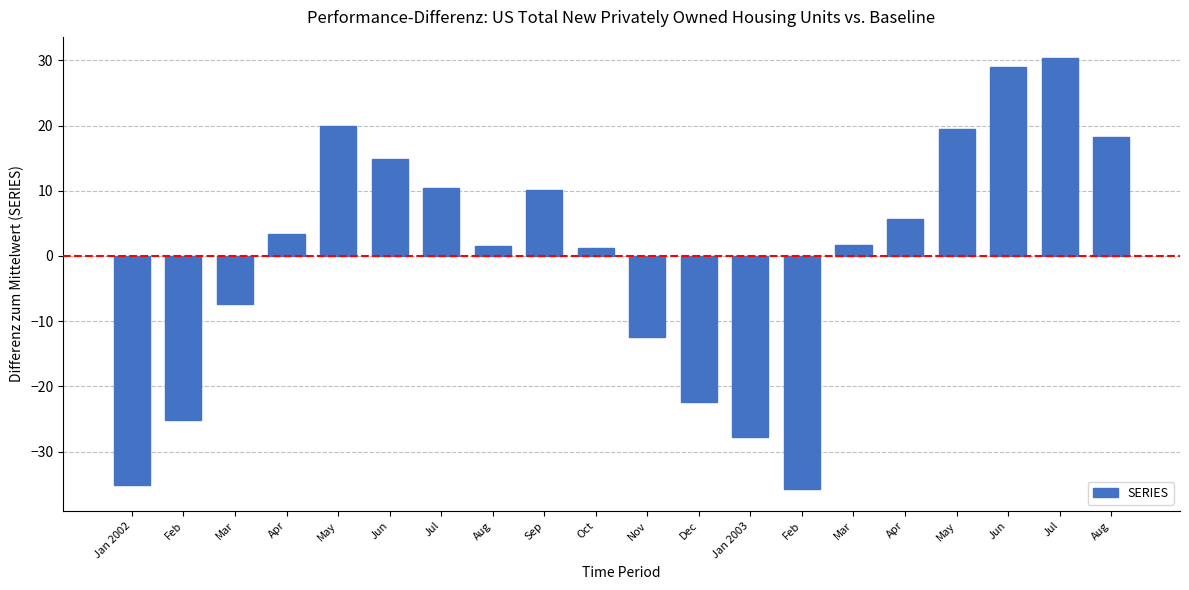

How many data points does each series have?

20